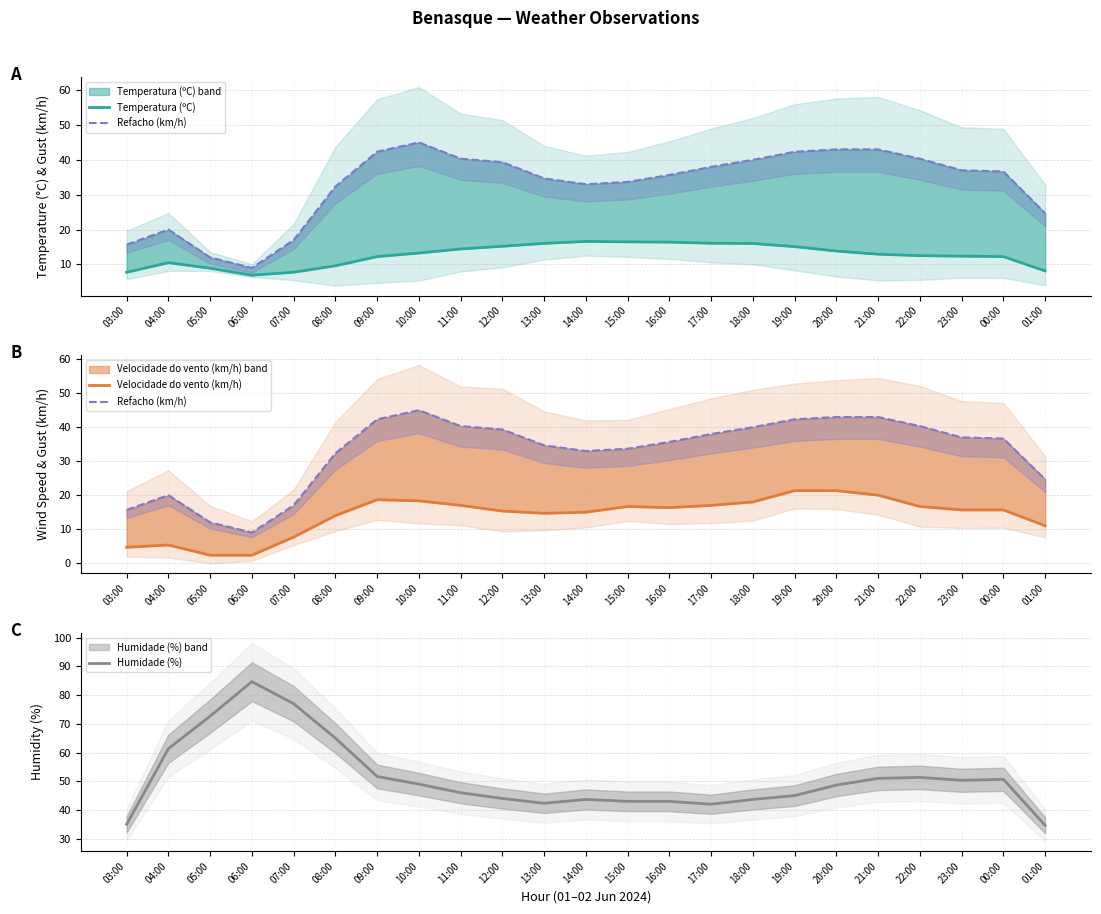

What is the highest value of the Velocidade do vento (km/h) series?

21.3